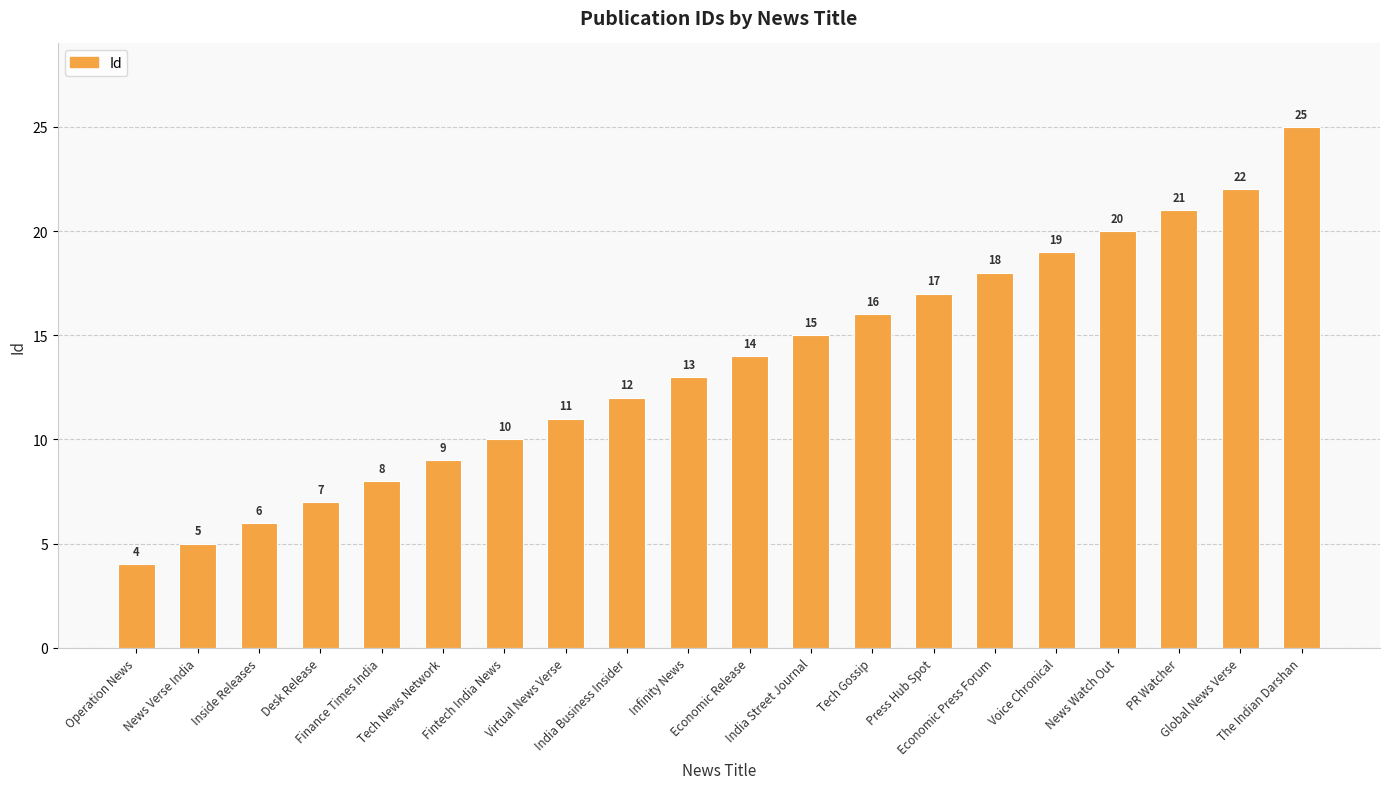

What is the label of the 1st bar from the right?

The Indian Darshan